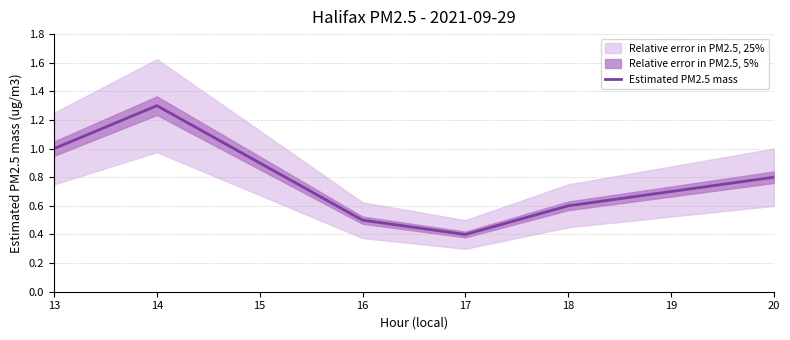

Is it true that Estimated PM2.5 mass equals 2.1 at 14?

False